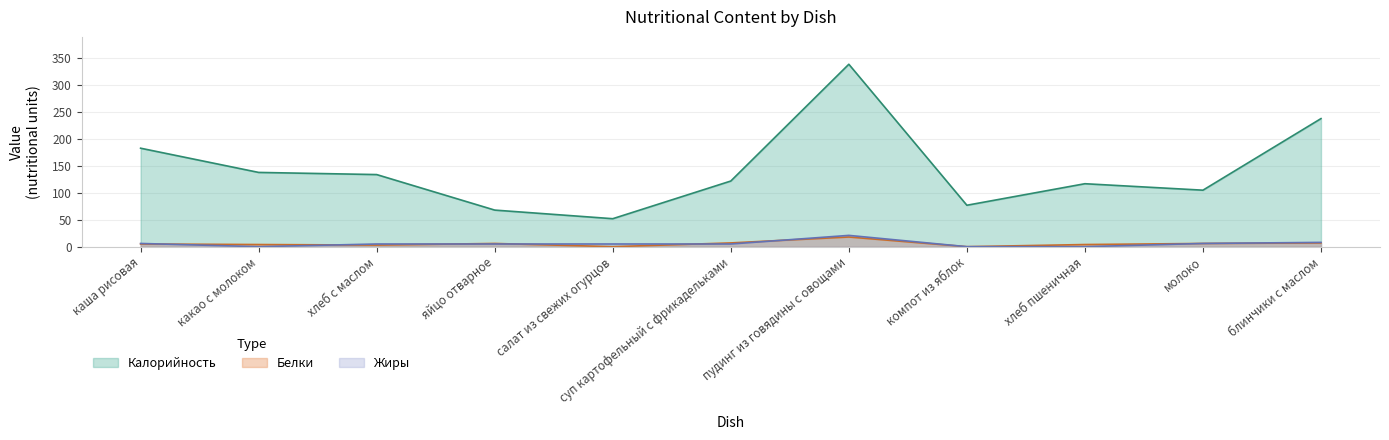

Is the value of Белки at пудинг из говядины с овощами greater than the value of Калорийность at салат из свежих огурцов?

No